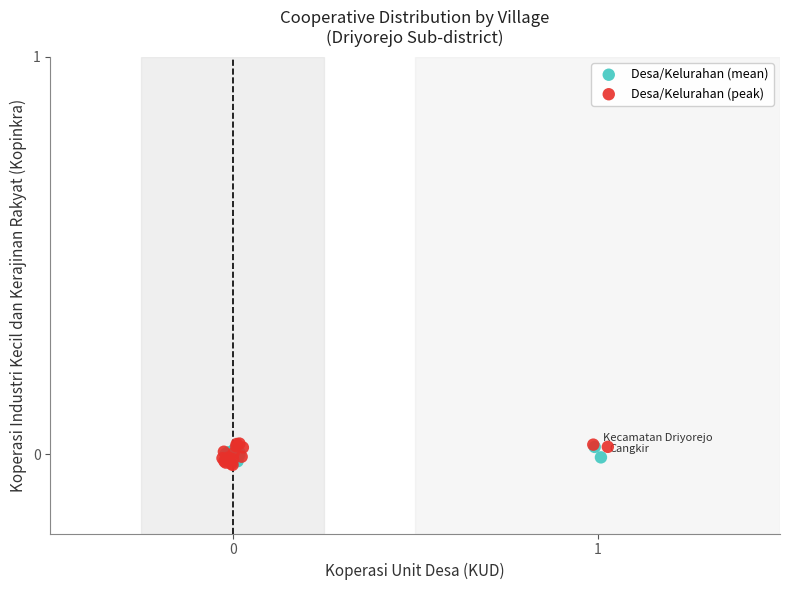

Which series has the widest spread of Y values?

Desa/Kelurahan (peak)